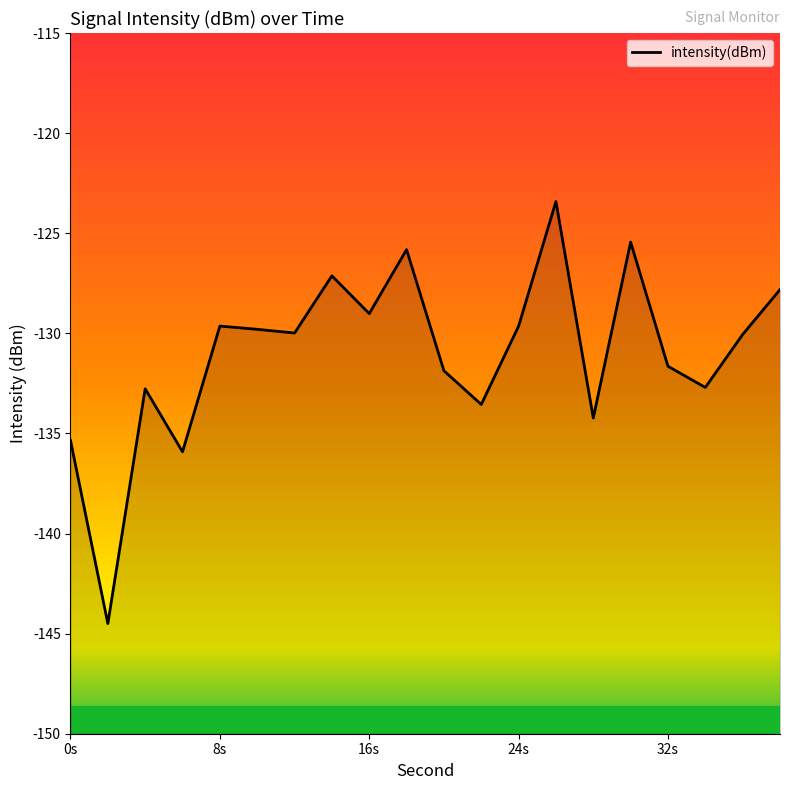

True or false: the data has more than 2 interior local peaks.

True